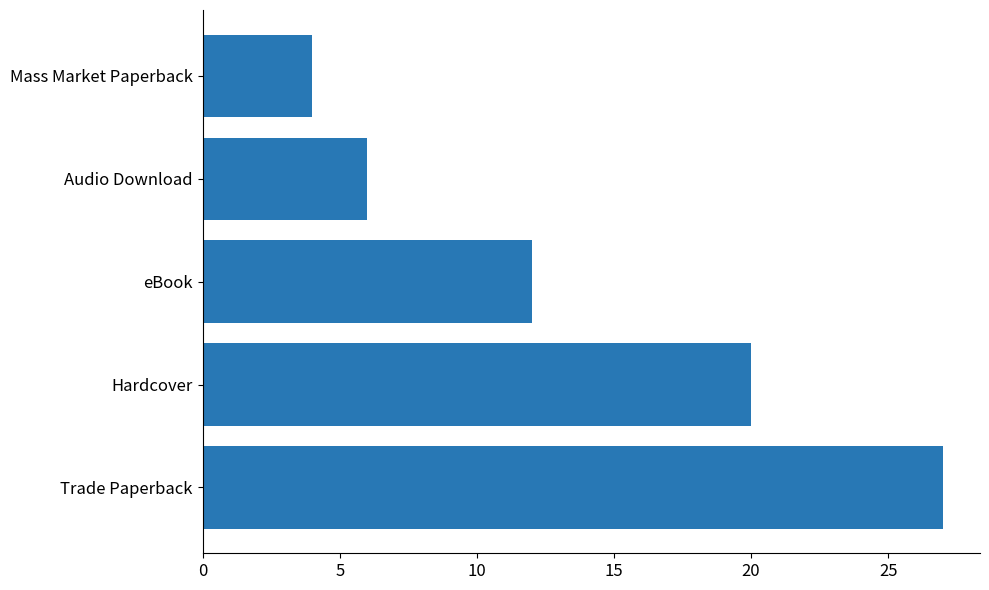

How many bars are there in total?

5